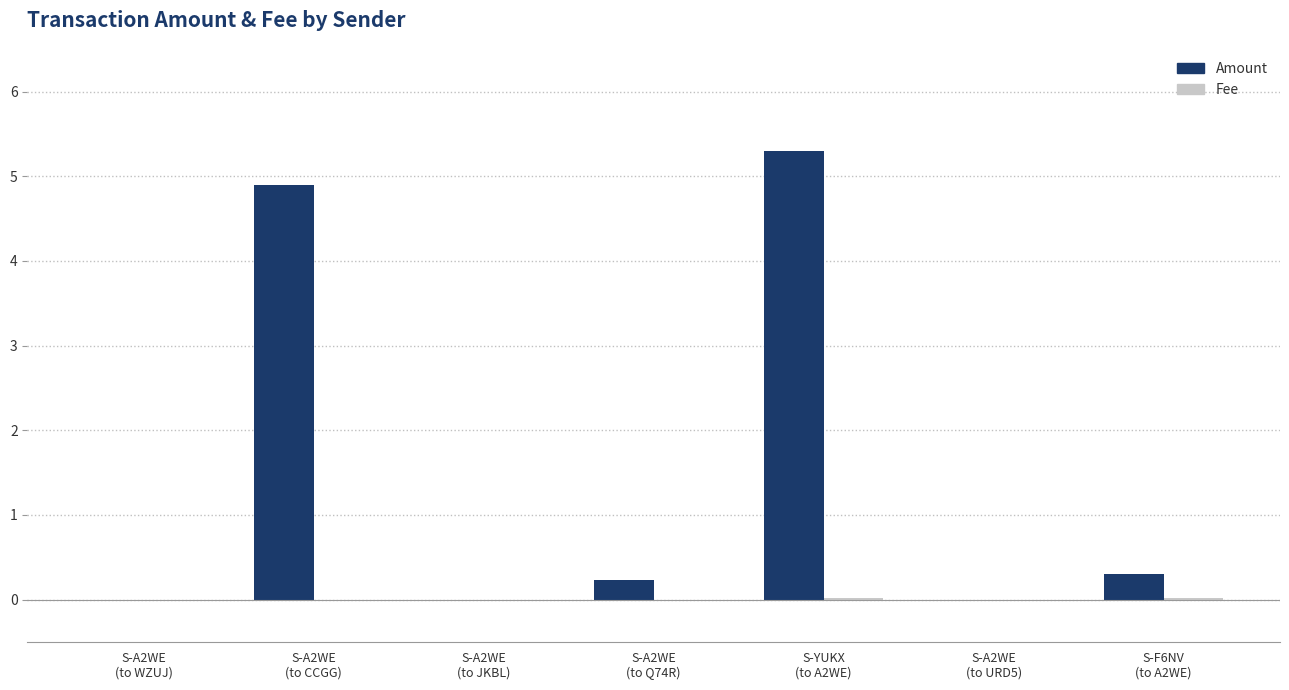

What is the maximum value shown in the chart?

5.3